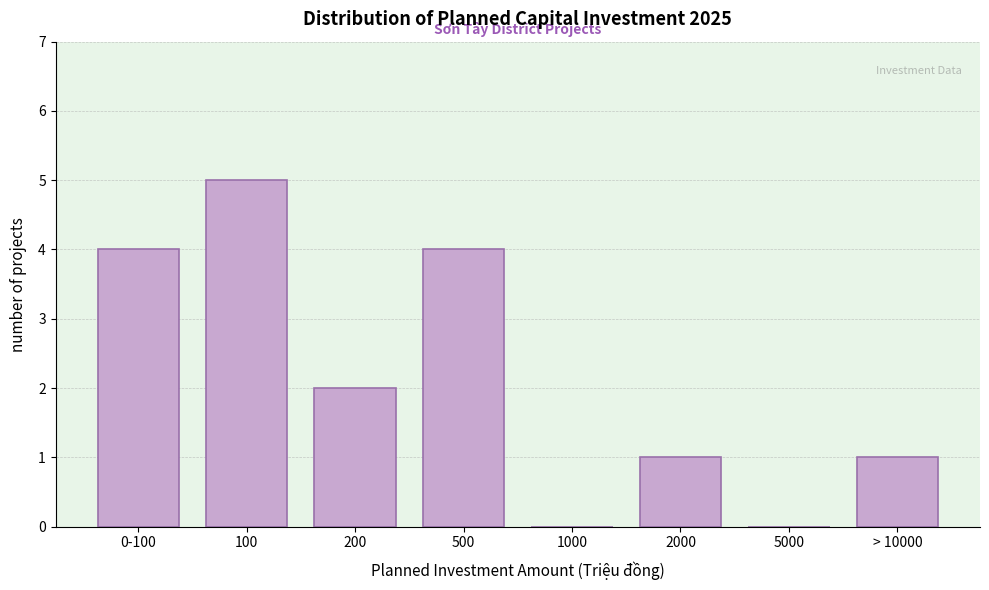

Reading left to right, list all the values displayed in this chart.

0-100=4	100=5	200=2	500=4	1000=0	2000=1	5000=0	> 10000=1